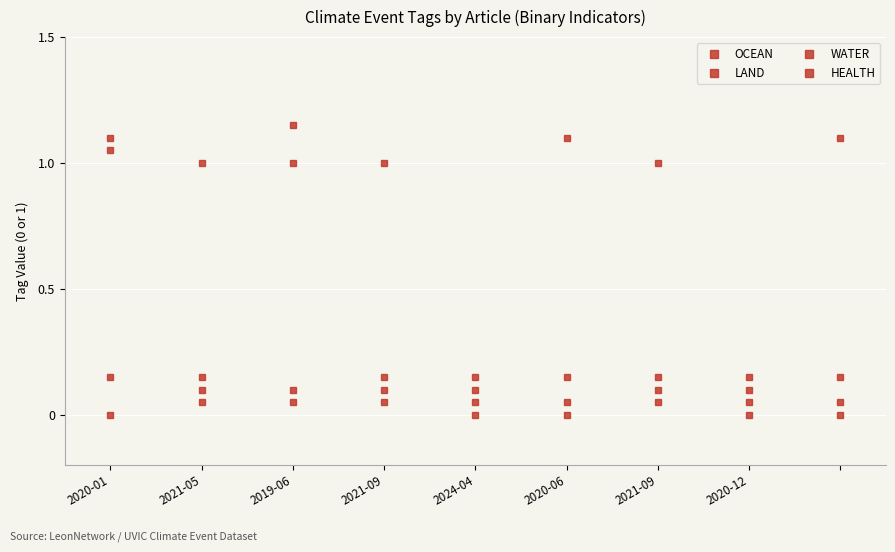

How many data points does each series have?

9